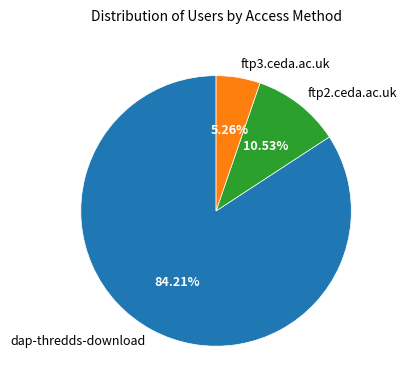

To the nearest percent, what portion does dap-thredds-download represent?

84%